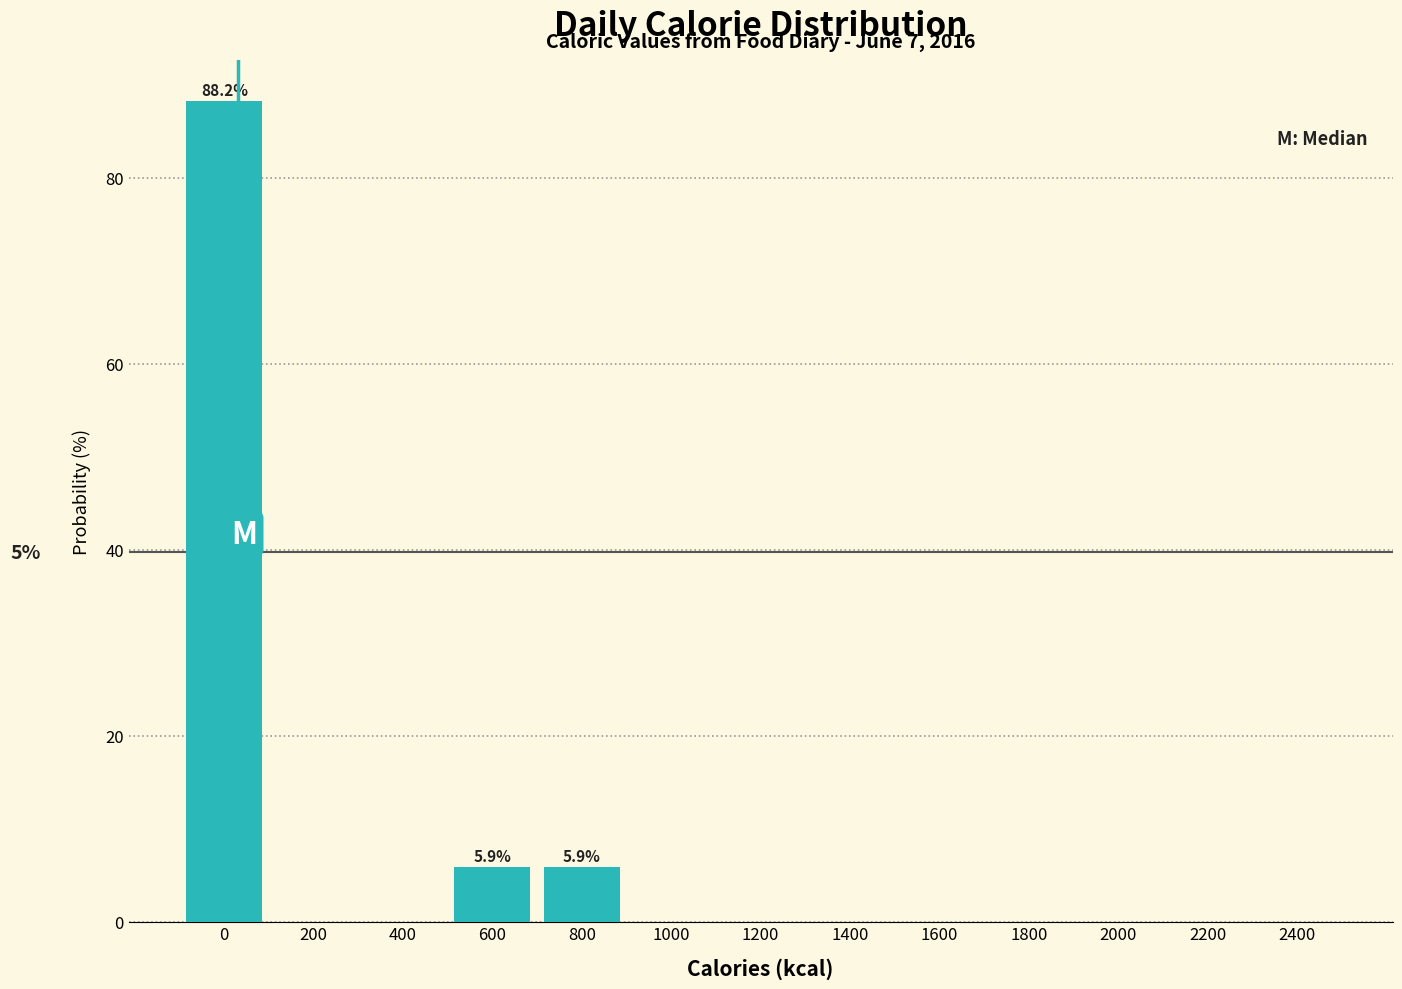

Reading right to left, what are all the values shown in this chart?

2400=0.0	2200=0.0	2000=0.0	1800=0.0	1600=0.0	1400=0.0	1200=0.0	1000=0.0	800=5.9	600=5.9	400=0.0	200=0.0	0=88.2